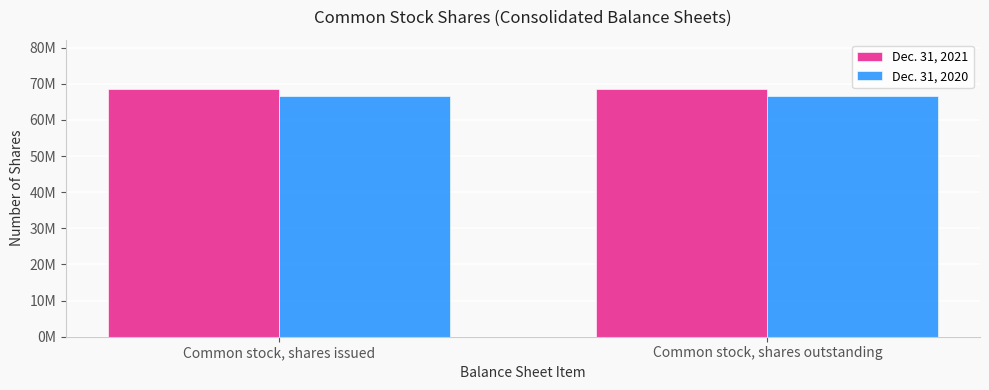

At which label does Dec. 31, 2020 reach its peak?

Common stock, shares issued